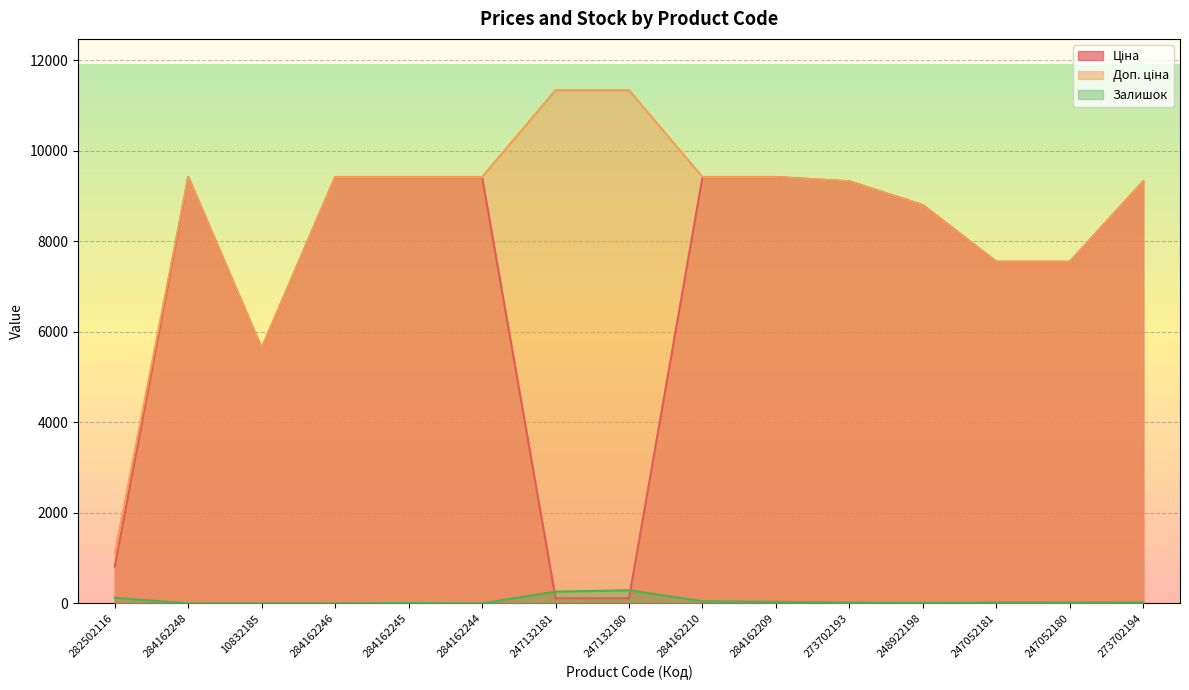

Read the Залишок value at 284162209.

34.0